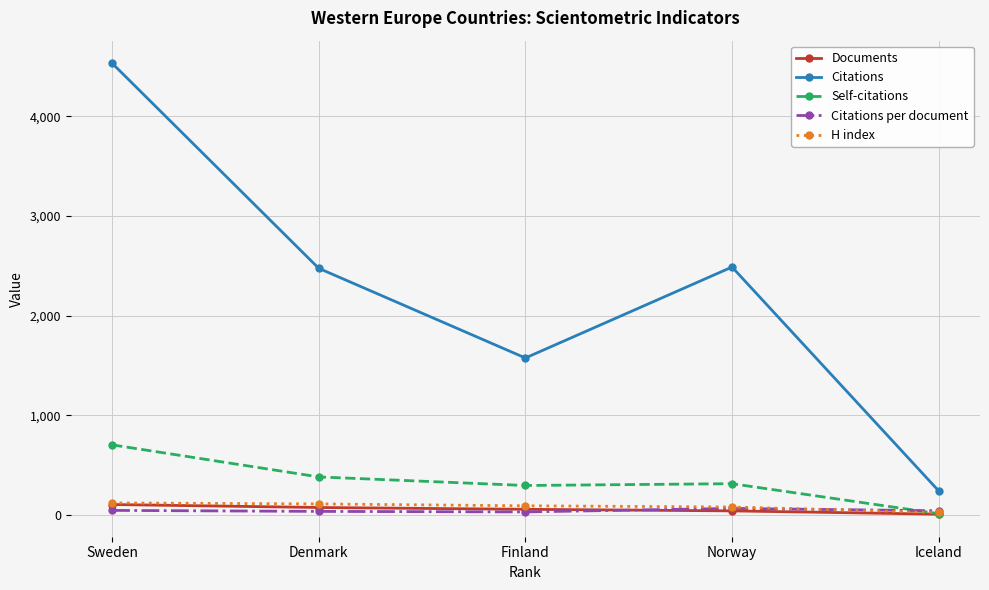

At how many categories does at least one series exceed 1662?

3